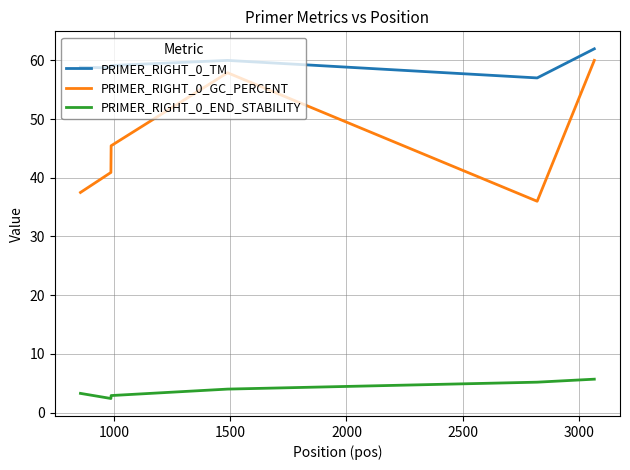

List the series in order of their overall mean, lowest first.

PRIMER_RIGHT_0_END_STABILITY, PRIMER_RIGHT_0_GC_PERCENT, PRIMER_RIGHT_0_TM